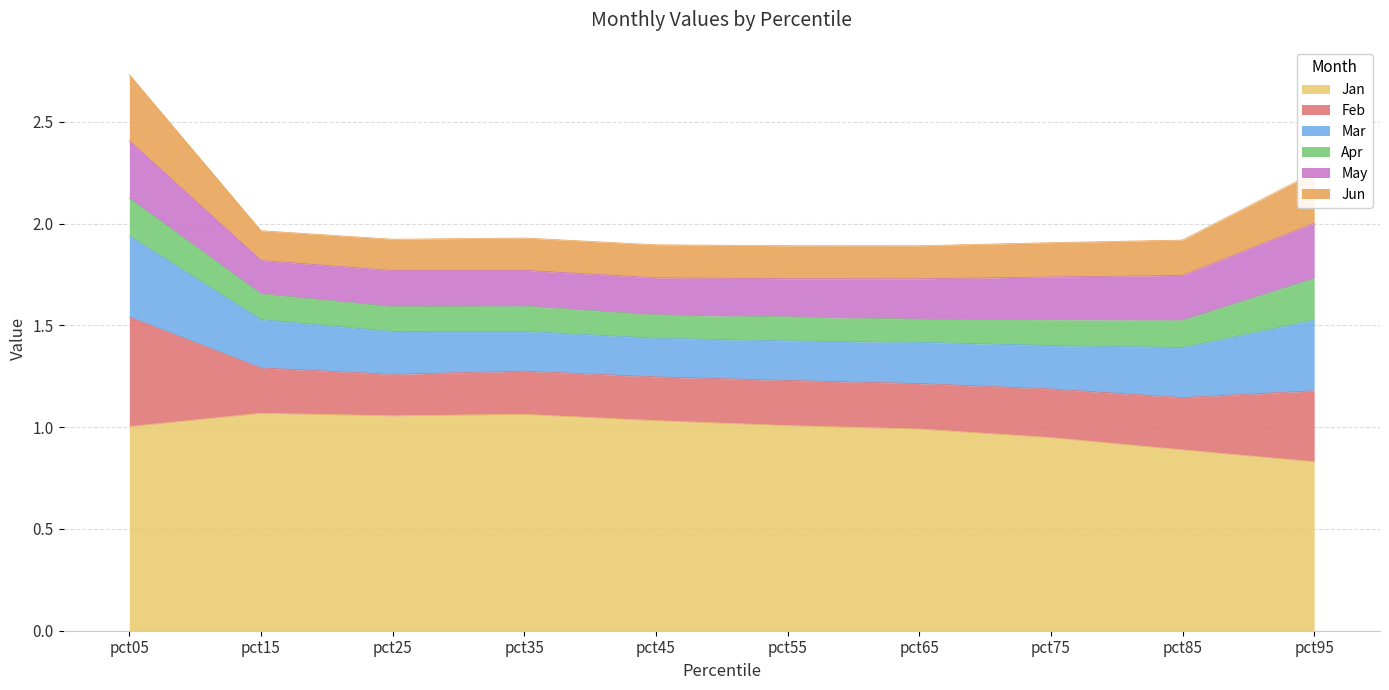

Reading right to left, what are all the values shown in this chart?

Jan: 0.8	0.9	0.9	1.0	1.0	1.0	1.1	1.1	1.1	1.0
Feb: 0.3	0.3	0.2	0.2	0.2	0.2	0.2	0.2	0.2	0.5
Mar: 0.3	0.2	0.2	0.2	0.2	0.2	0.2	0.2	0.2	0.4
Apr: 0.2	0.1	0.1	0.1	0.1	0.1	0.1	0.1	0.1	0.2
May: 0.3	0.2	0.2	0.2	0.2	0.2	0.2	0.2	0.2	0.3
Jun: 0.2	0.2	0.2	0.2	0.2	0.2	0.2	0.2	0.1	0.3